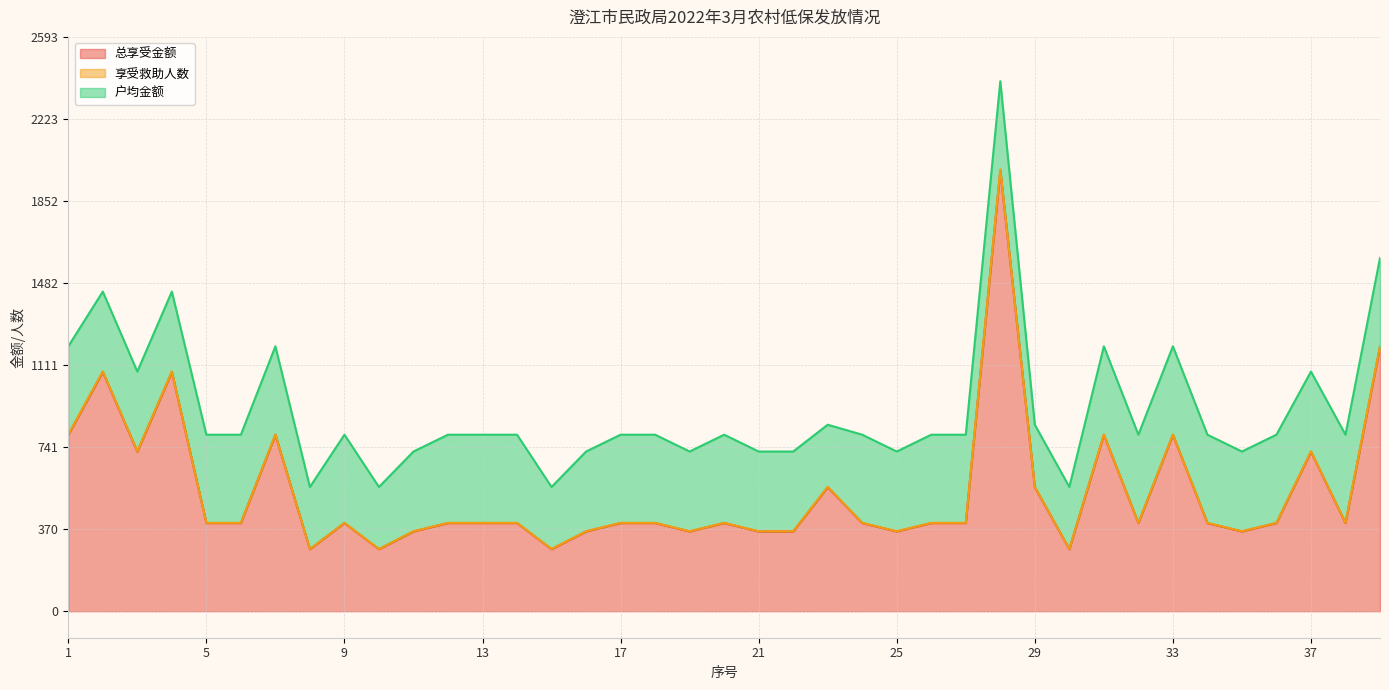

What is the highest value of the 总享受金额 series?

1990